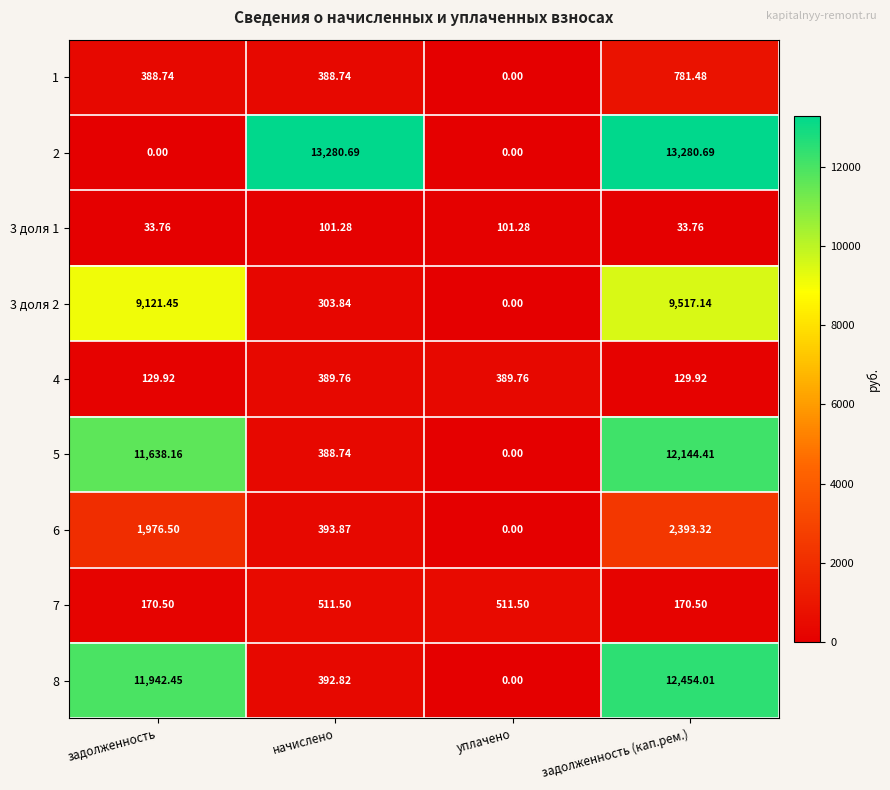

At which category is the sum across all series the highest?

задолженность (кап.рем.)